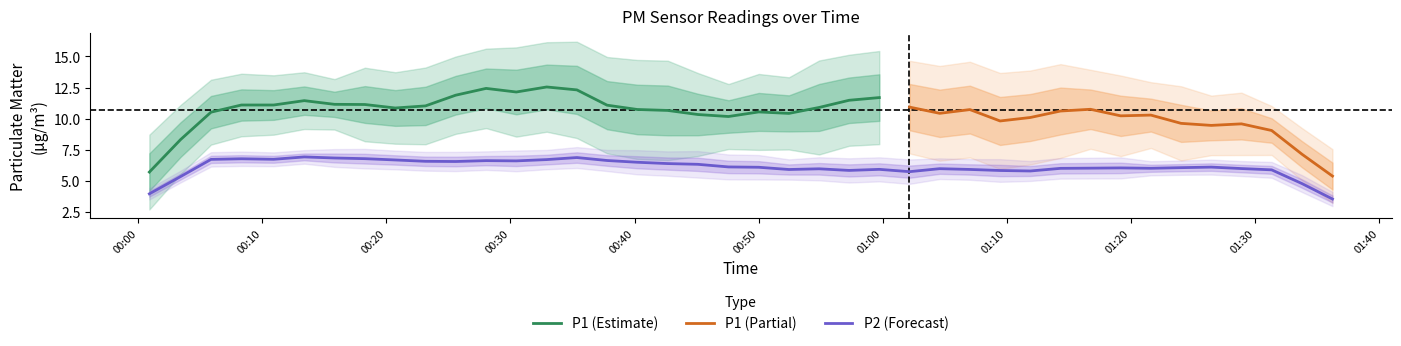

Where is P1 nearest to the value 10?

2022-11-15T01:21:36